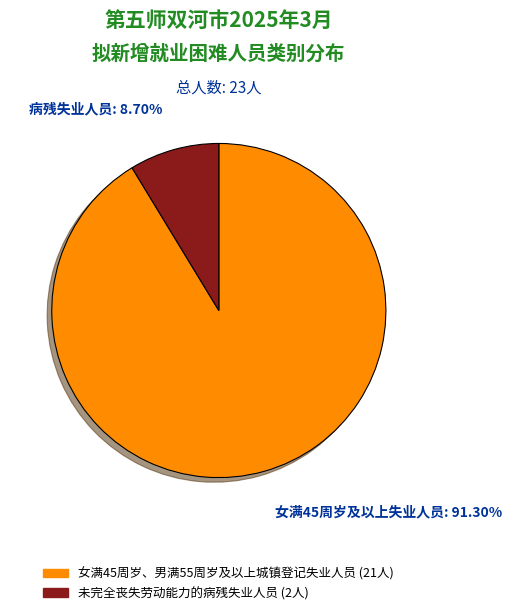

Is there any slice that represents more than half of the pie?

Yes